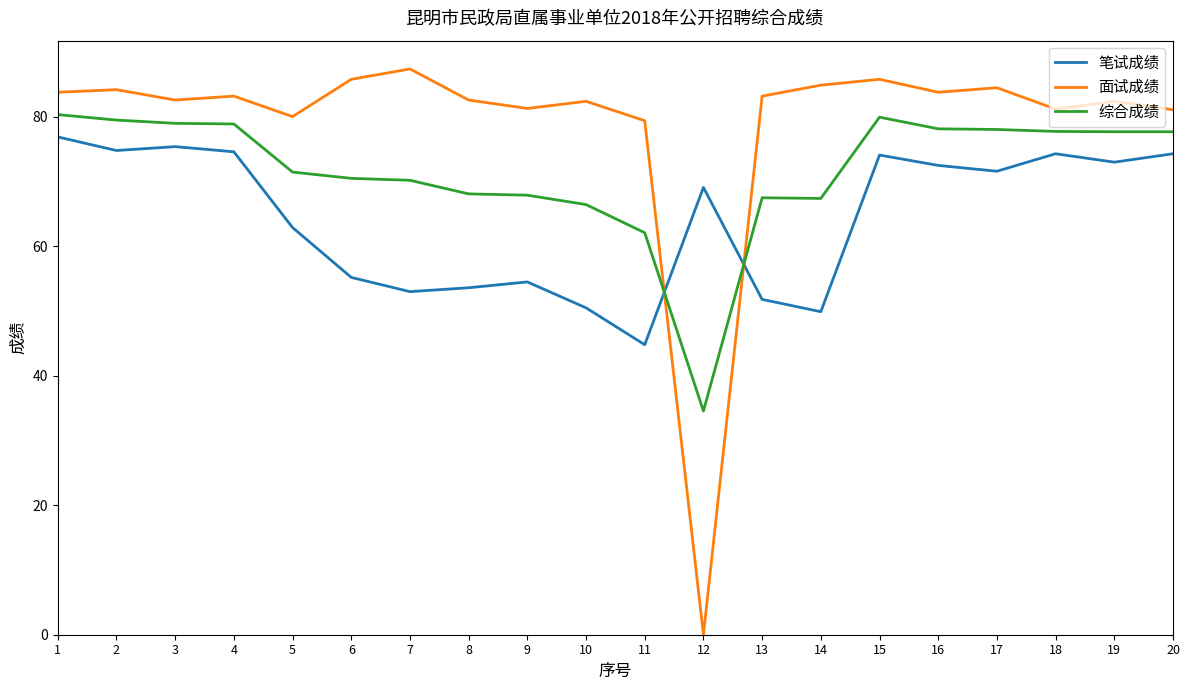

True or false: 面试成绩 has a value of 129.8 at 10.

False